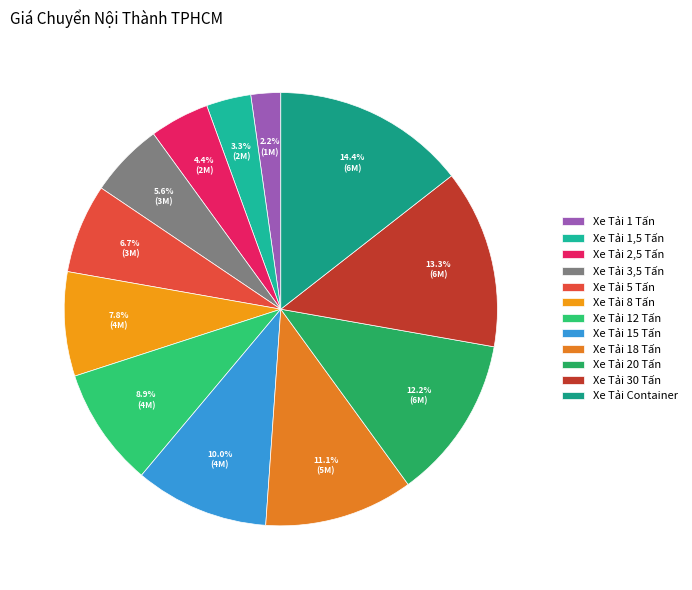

Which category has the smallest portion of the pie?

Xe Tải 1 Tấn